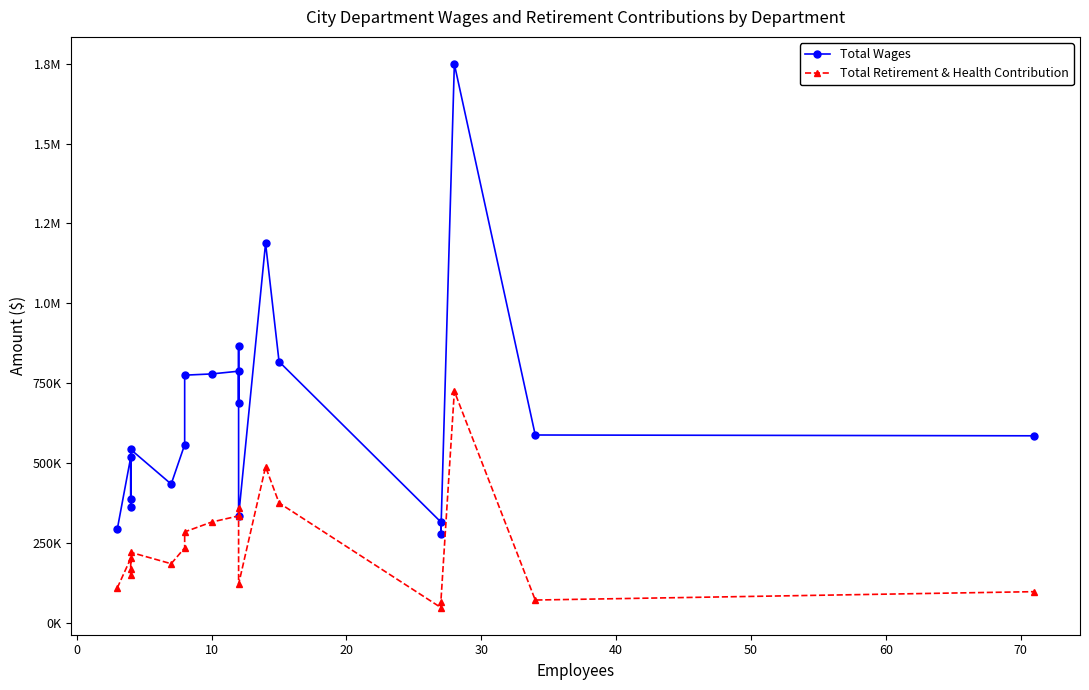

Which series has the widest spread of values?

Total Wages